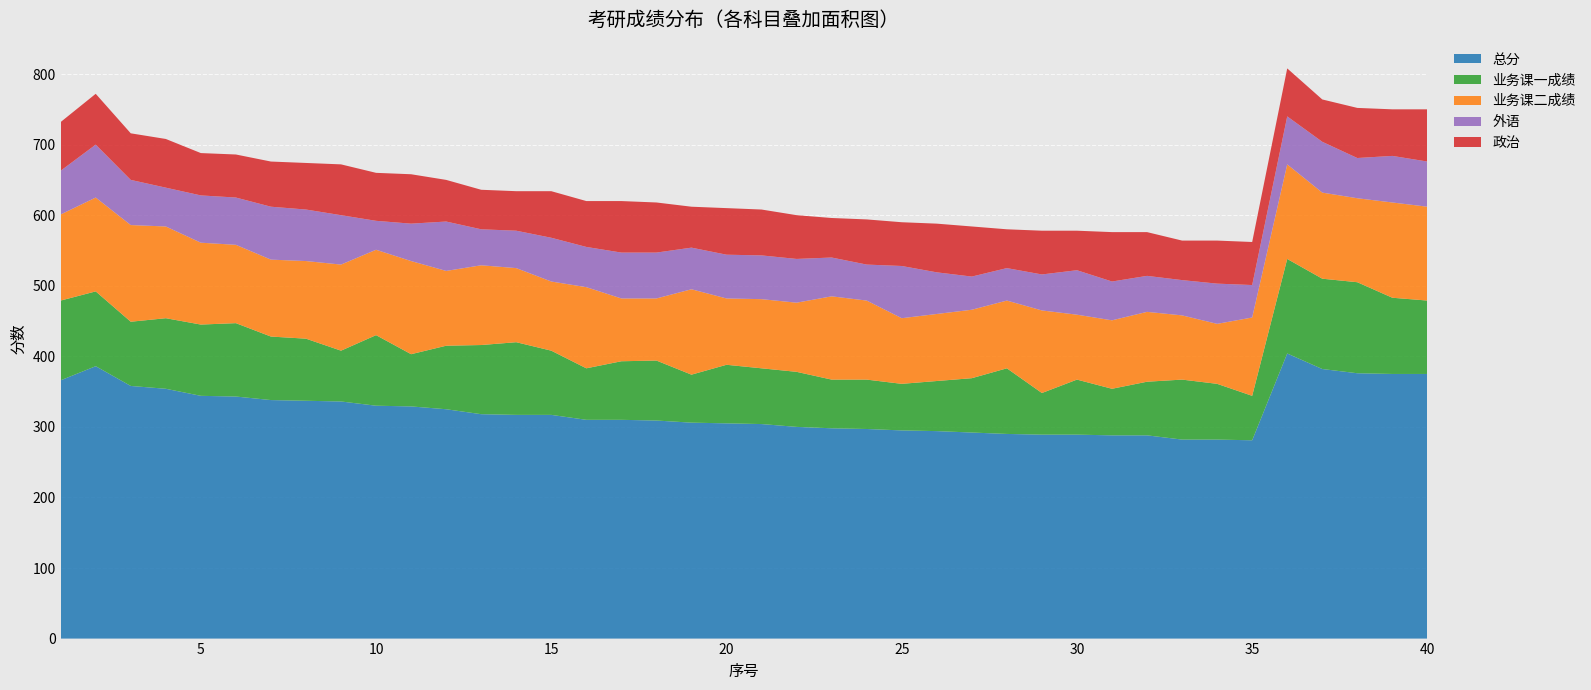

Reading left to right, list all the values displayed in this chart.

总分: 366	386	358	354	344	343	338	337	336	330	329	325	318	317	317	310	310	309	306	305	304	300	298	297	295	294	292	290	289	289	288	288	282	282	281	404	382	376	375	375
业务课一成绩: 113	106	91	100	101	104	90	88	72	100	74	90	98	103	91	73	83	85	68	83	79	78	69	70	66	71	77	93	59	78	66	76	85	79	63	134	128	129	108	104
业务课二成绩: 122	133	137	130	116	111	109	110	122	121	132	106	113	105	98	115	89	88	121	94	98	98	118	112	93	95	97	96	117	92	97	99	91	85	111	134	122	119	135	133
外语: 62	75	64	55	67	67	75	73	70	41	53	70	51	53	62	57	65	65	59	62	62	62	55	51	74	59	47	46	51	63	55	51	50	57	46	68	72	57	66	64
政治: 69	72	66	69	60	61	64	66	72	68	70	59	56	56	66	65	73	71	58	66	65	62	56	64	62	69	71	55	62	56	70	62	56	61	61	68	60	71	66	74